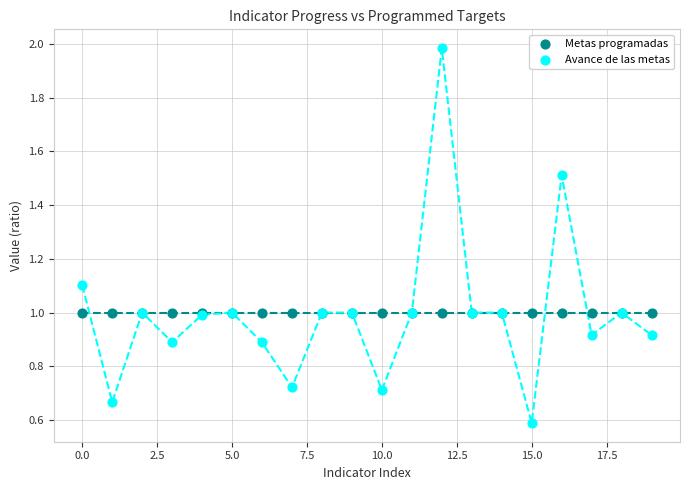

Which series reaches the minimum Y coordinate?

Avance de las metas